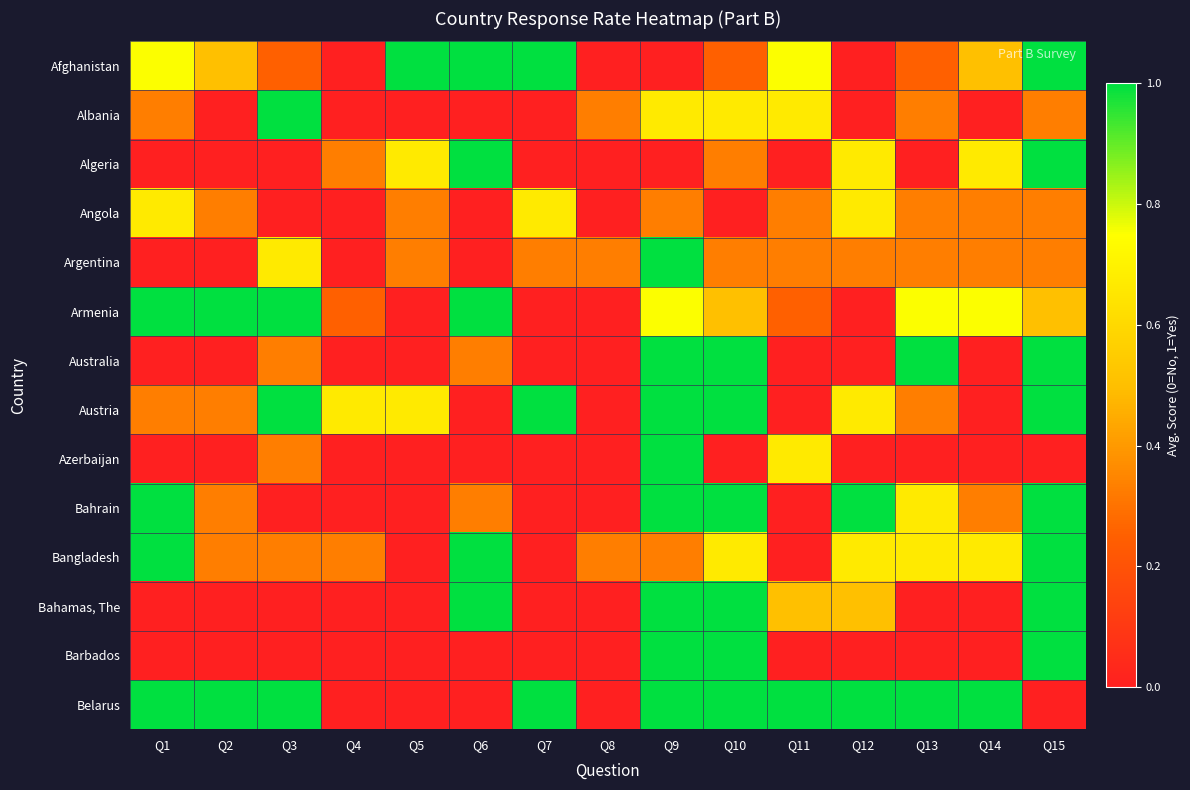

Reading left to right, list all the values displayed in this chart.

Afghanistan: Q1=0.8	Q2=0.5	Q3=0.2	Q4=0.0	Q5=1.0	Q6=1.0	Q7=1.0	Q8=0.0	Q9=0.0	Q10=0.2	Q11=0.8	Q12=0.0	Q13=0.2	Q14=0.5	Q15=1.0
Albania: Q1=0.3	Q2=0.0	Q3=1.0	Q4=0.0	Q5=0.0	Q6=0.0	Q7=0.0	Q8=0.3	Q9=0.7	Q10=0.7	Q11=0.7	Q12=0.0	Q13=0.3	Q14=0.0	Q15=0.3
Algeria: Q1=0.0	Q2=0.0	Q3=0.0	Q4=0.3	Q5=0.7	Q6=1.0	Q7=0.0	Q8=0.0	Q9=0.0	Q10=0.3	Q11=0.0	Q12=0.7	Q13=0.0	Q14=0.7	Q15=1.0
Angola: Q1=0.7	Q2=0.3	Q3=0.0	Q4=0.0	Q5=0.3	Q6=0.0	Q7=0.7	Q8=0.0	Q9=0.3	Q10=0.0	Q11=0.3	Q12=0.7	Q13=0.3	Q14=0.3	Q15=0.3
Argentina: Q1=0.0	Q2=0.0	Q3=0.7	Q4=0.0	Q5=0.3	Q6=0.0	Q7=0.3	Q8=0.3	Q9=1.0	Q10=0.3	Q11=0.3	Q12=0.3	Q13=0.3	Q14=0.3	Q15=0.3
Armenia: Q1=1.0	Q2=1.0	Q3=1.0	Q4=0.2	Q5=0.0	Q6=1.0	Q7=0.0	Q8=0.0	Q9=0.8	Q10=0.5	Q11=0.2	Q12=0.0	Q13=0.8	Q14=0.8	Q15=0.5
Australia: Q1=0.0	Q2=0.0	Q3=0.3	Q4=0.0	Q5=0.0	Q6=0.3	Q7=0.0	Q8=0.0	Q9=1.0	Q10=1.0	Q11=0.0	Q12=0.0	Q13=1.0	Q14=0.0	Q15=1.0
Austria: Q1=0.3	Q2=0.3	Q3=1.0	Q4=0.7	Q5=0.7	Q6=0.0	Q7=1.0	Q8=0.0	Q9=1.0	Q10=1.0	Q11=0.0	Q12=0.7	Q13=0.3	Q14=0.0	Q15=1.0
Azerbaijan: Q1=0.0	Q2=0.0	Q3=0.3	Q4=0.0	Q5=0.0	Q6=0.0	Q7=0.0	Q8=0.0	Q9=1.0	Q10=0.0	Q11=0.7	Q12=0.0	Q13=0.0	Q14=0.0	Q15=0.0
Bahrain: Q1=1.0	Q2=0.3	Q3=0.0	Q4=0.0	Q5=0.0	Q6=0.3	Q7=0.0	Q8=0.0	Q9=1.0	Q10=1.0	Q11=0.0	Q12=1.0	Q13=0.7	Q14=0.3	Q15=1.0
Bangladesh: Q1=1.0	Q2=0.3	Q3=0.3	Q4=0.3	Q5=0.0	Q6=1.0	Q7=0.0	Q8=0.3	Q9=0.3	Q10=0.7	Q11=0.0	Q12=0.7	Q13=0.7	Q14=0.7	Q15=1.0
Bahamas, The: Q1=0.0	Q2=0.0	Q3=0.0	Q4=0.0	Q5=0.0	Q6=1.0	Q7=0.0	Q8=0.0	Q9=1.0	Q10=1.0	Q11=0.5	Q12=0.5	Q13=0.0	Q14=0.0	Q15=1.0
Barbados: Q1=0.0	Q2=0.0	Q3=0.0	Q4=0.0	Q5=0.0	Q6=0.0	Q7=0.0	Q8=0.0	Q9=1.0	Q10=1.0	Q11=0.0	Q12=0.0	Q13=0.0	Q14=0.0	Q15=1.0
Belarus: Q1=1.0	Q2=1.0	Q3=1.0	Q4=0.0	Q5=0.0	Q6=0.0	Q7=1.0	Q8=0.0	Q9=1.0	Q10=1.0	Q11=1.0	Q12=1.0	Q13=1.0	Q14=1.0	Q15=0.0